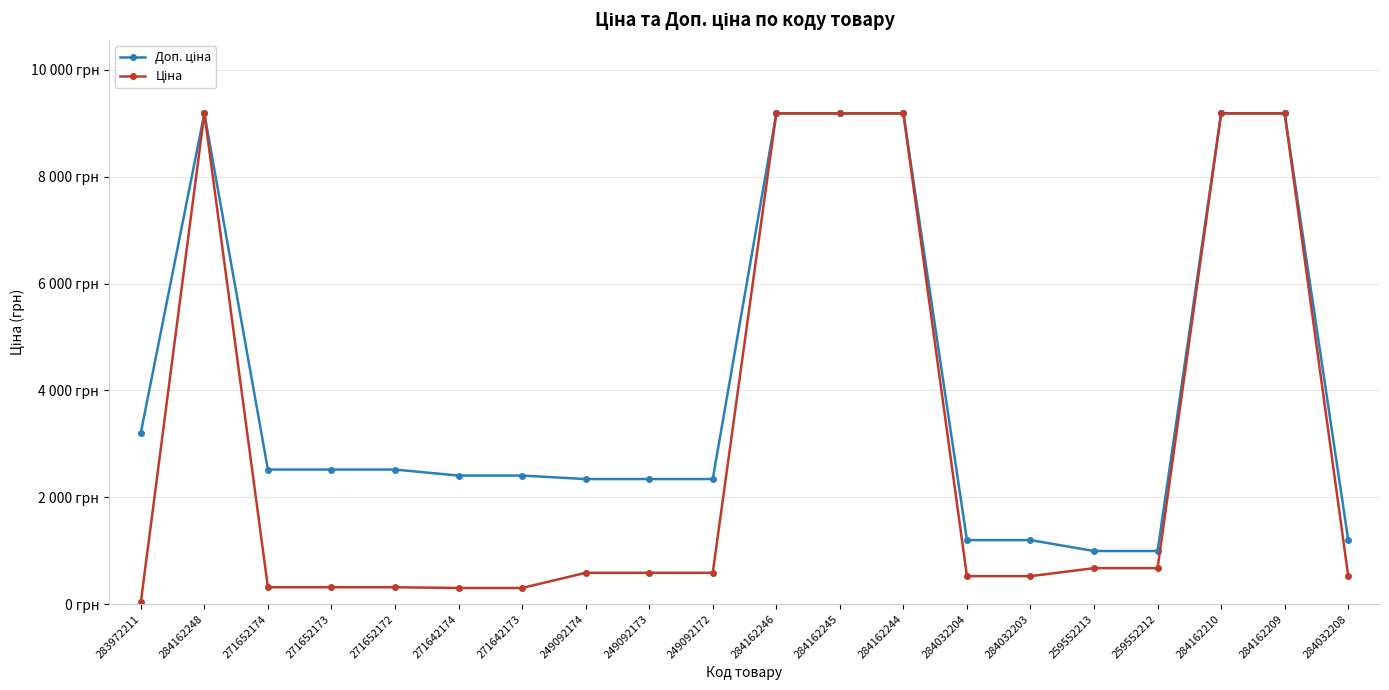

Reading left to right, what are all the values shown in this chart?

Доп. ціна: 283972211=3205.0	284162248=9185.1	271652174=2517.5	271652173=2517.5	271652172=2517.5	271642174=2405.2	271642173=2405.2	249092174=2339.7	249092173=2339.7	249092172=2339.7	284162246=9185.1	284162245=9185.1	284162244=9185.1	284032204=1197.0	284032203=1197.0	259552213=992.7	259552212=992.7	284162210=9185.1	284162209=9185.1	284032208=1197.0
Ціна: 283972211=32.0	284162248=9185.1	271652174=314.7	271652173=314.7	271652172=314.7	271642174=300.6	271642173=300.6	249092174=584.9	249092173=584.9	249092172=584.9	284162246=9185.1	284162245=9185.1	284162244=9185.1	284032204=522.2	284032203=522.2	259552213=672.1	259552212=672.1	284162210=9185.1	284162209=9185.1	284032208=522.2